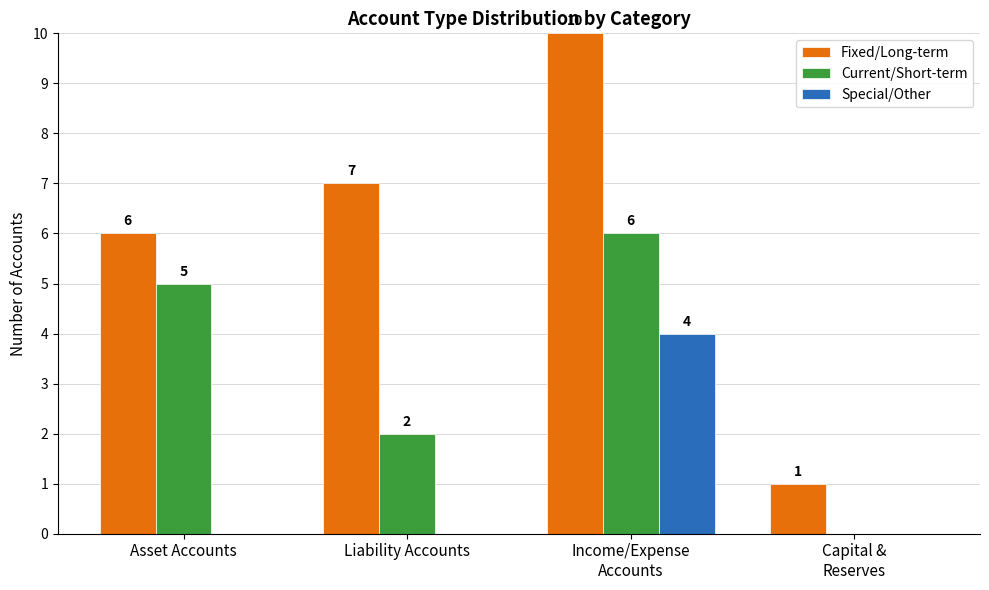

How many data points in Special/Other are above 0?

1